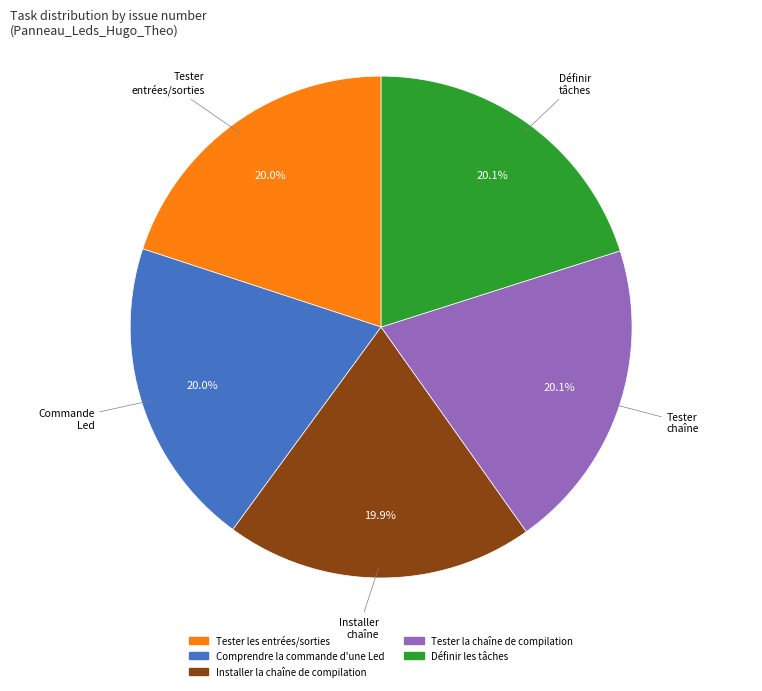

Does Installer la chaîne de compilation represent more than half of the total?

No